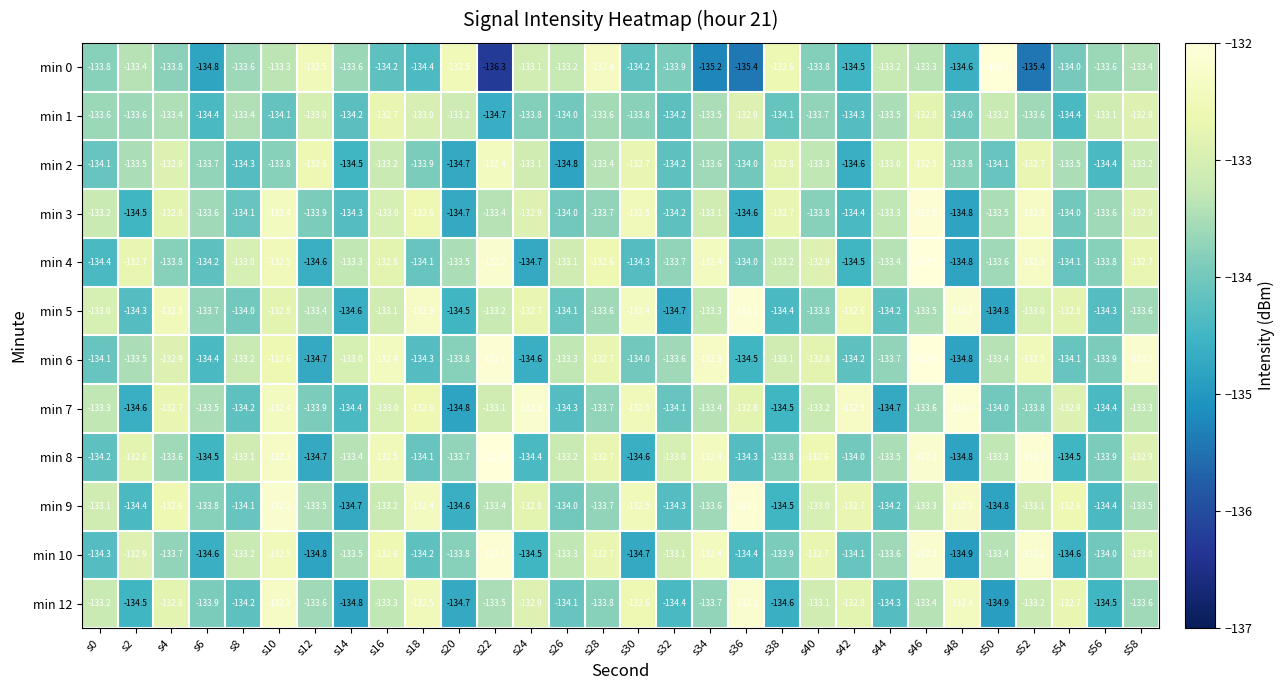

Which category has the lowest value across all series?

s22